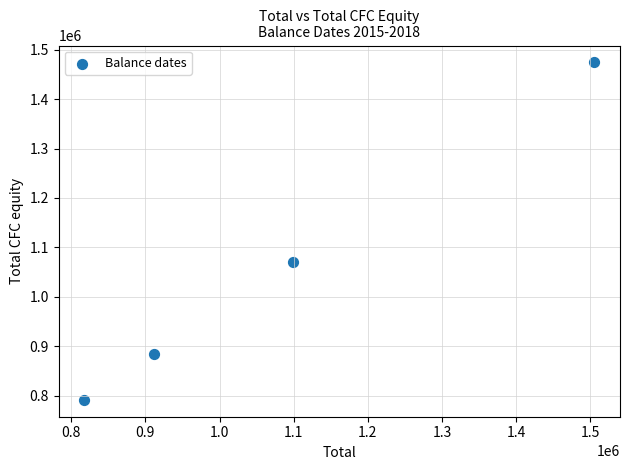

What Y value in the scatter plot is closest to 1132812?

1069953